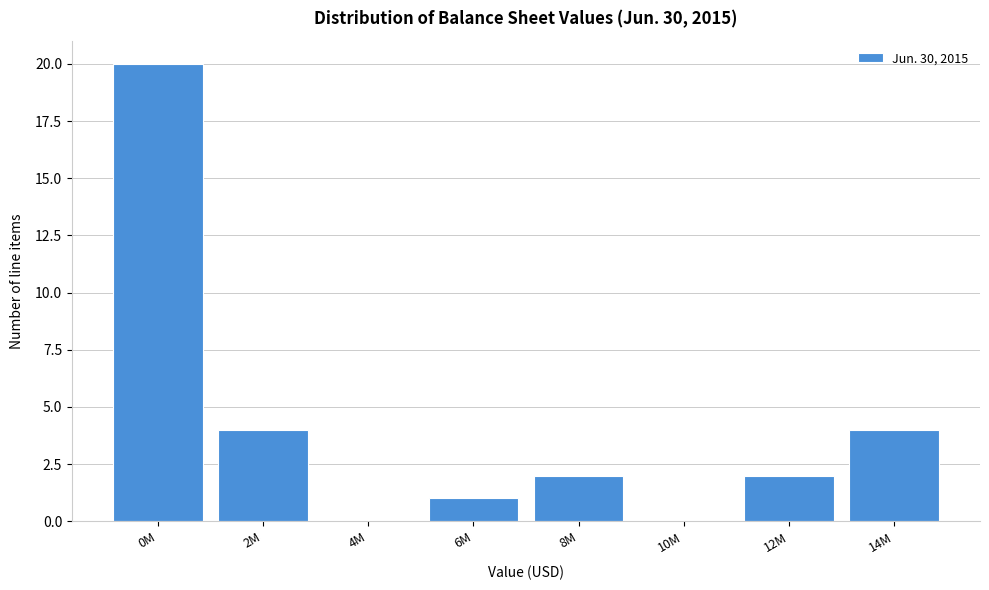

Reading left to right, transcribe all the data shown in this chart.

0M=20	2M=4	4M=0	6M=1	8M=2	10M=0	12M=2	14M=4